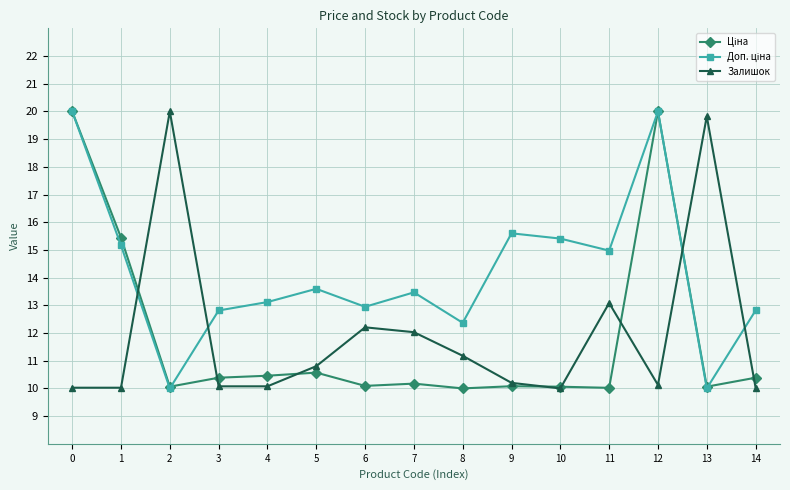

What is the total value across all series at 0?

50.0